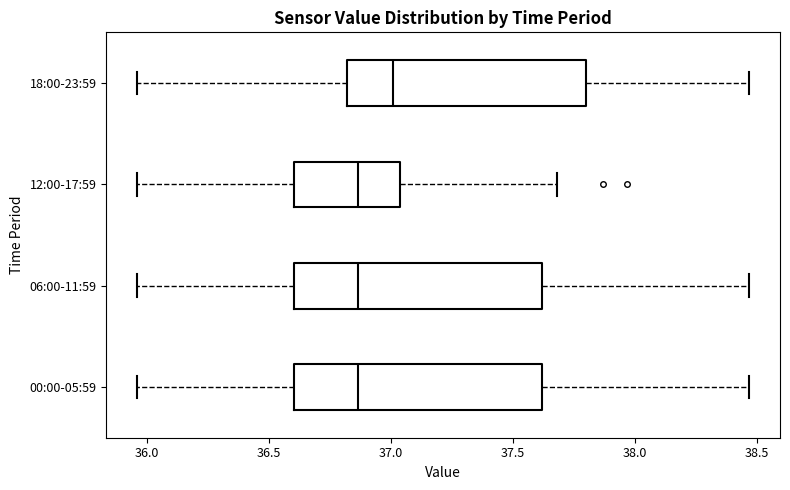

Reading bottom to top, read every box against the x-axis: the position of its median line, the range the box covers, and the ends of its whiskers. The values are not printed on the chart, so give them approximately, as read against the axis.

00:00-05:59: median 36.85, box 36.60 to 37.60, whiskers 35.95 to 38.45
06:00-11:59: median 36.85, box 36.60 to 37.60, whiskers 35.95 to 38.45
12:00-17:59: median 36.85, box 36.60 to 37.05, whiskers 35.95 to 37.70
18:00-23:59: median 37.00, box 36.80 to 37.80, whiskers 35.95 to 38.45